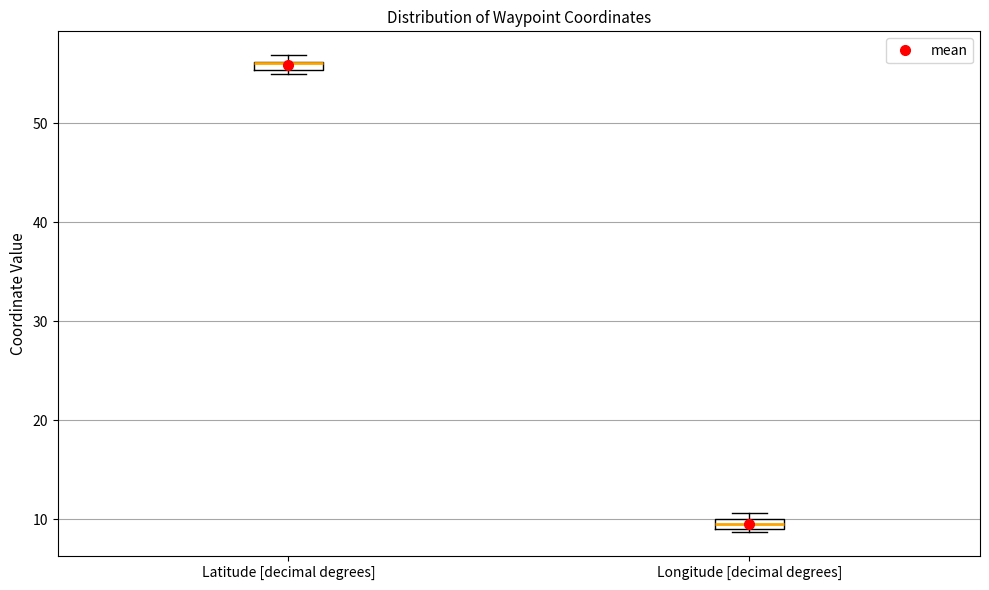

Where is the lower edge of the box for Longitude [decimal degrees] on the y-axis? The values are not printed on the chart, so give them approximately, as read against the axis.

9